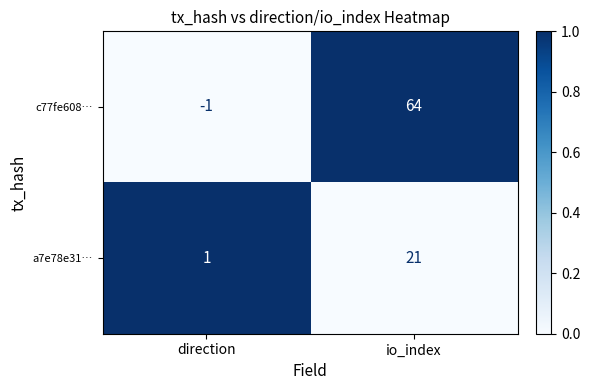

Which series has the largest total across all categories?

c77fe608…